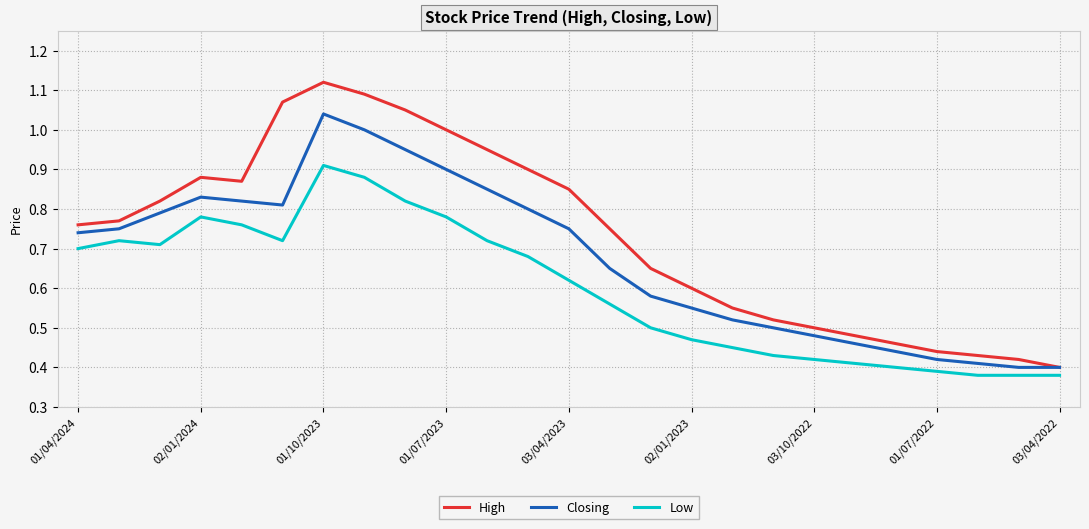

Which series has the largest total across all categories?

High